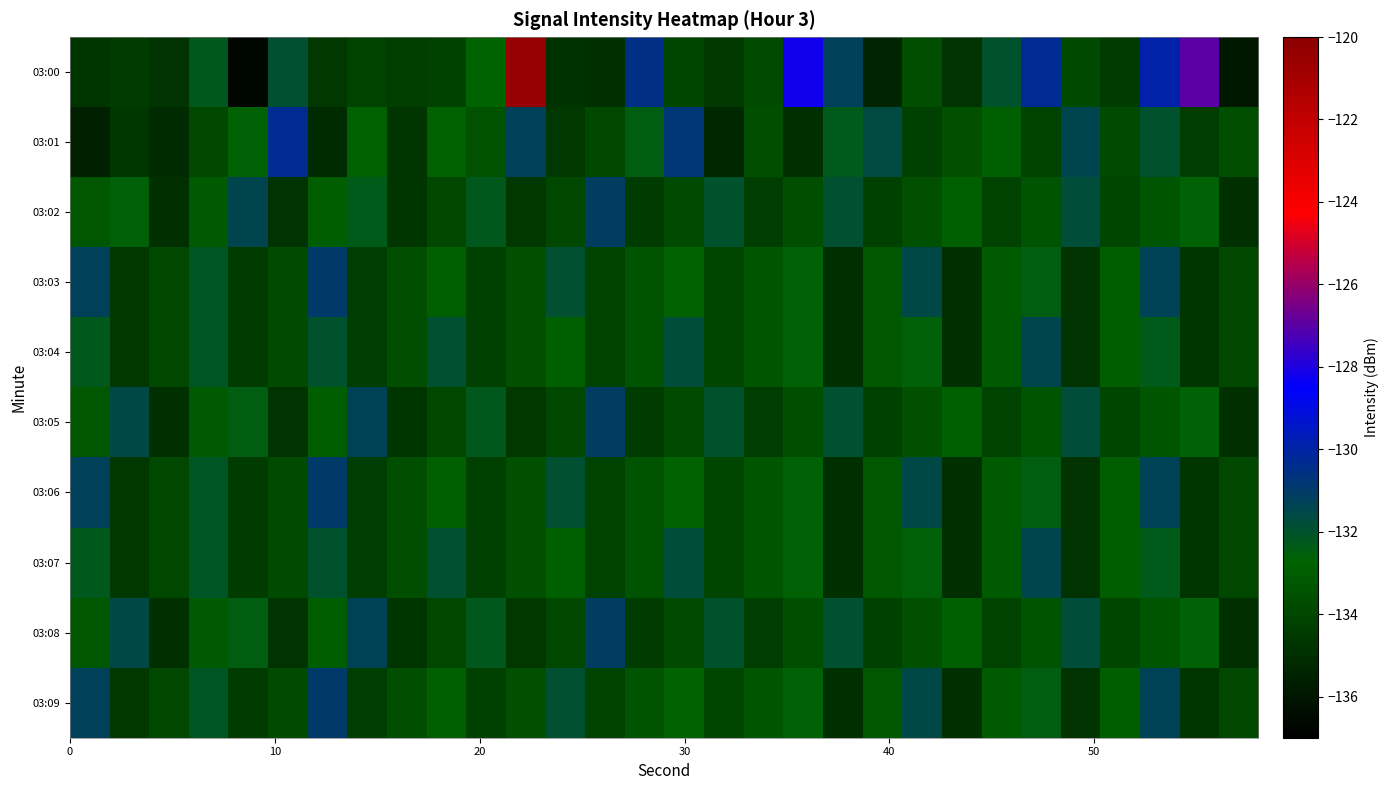

How many distinct data groups are displayed?

10